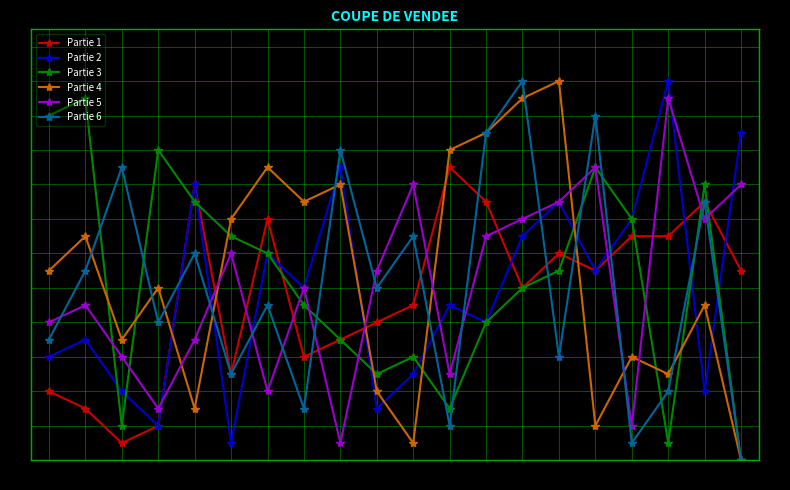

Which series has the largest total across all categories?

Partie 4